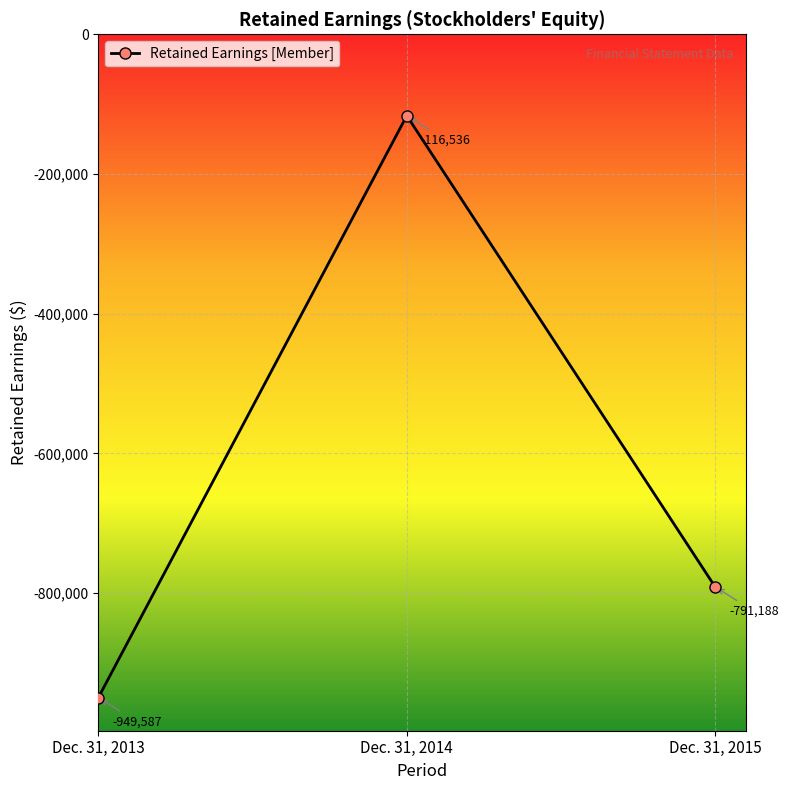

What is the smallest value displayed?

-949587